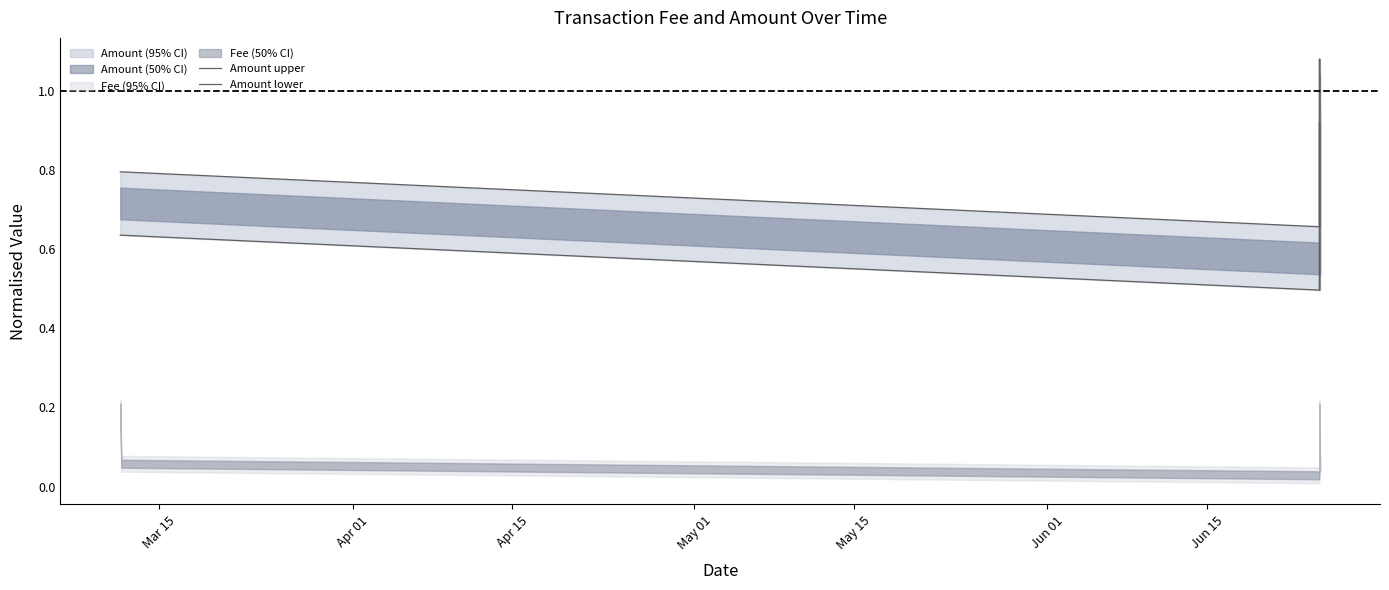

Is the value of Amount lower at Apr 01 greater than the value of Amount upper at Apr 15?

No